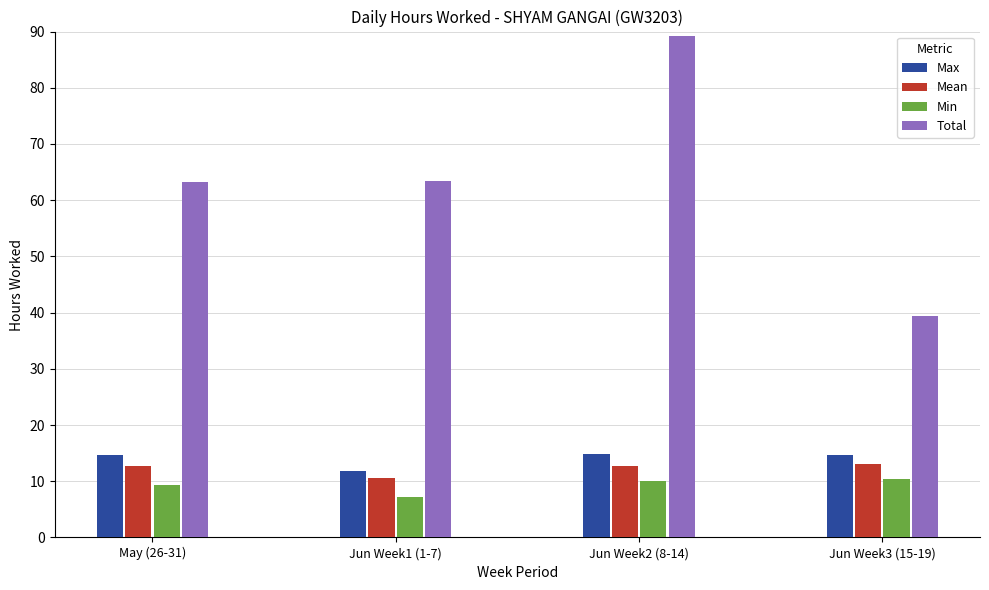

Which series changed the most between Jun Week2 (8-14) and Jun Week3 (15-19)?

Total